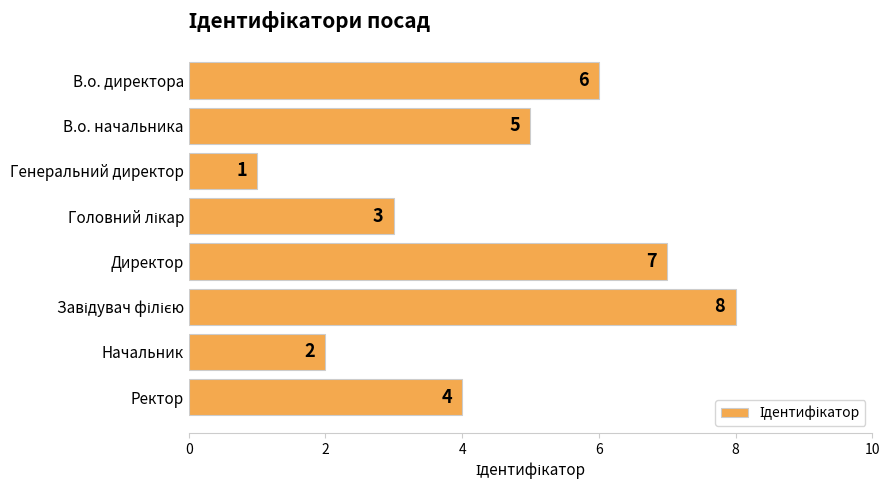

The value at Начальник is 4. True or false?

False